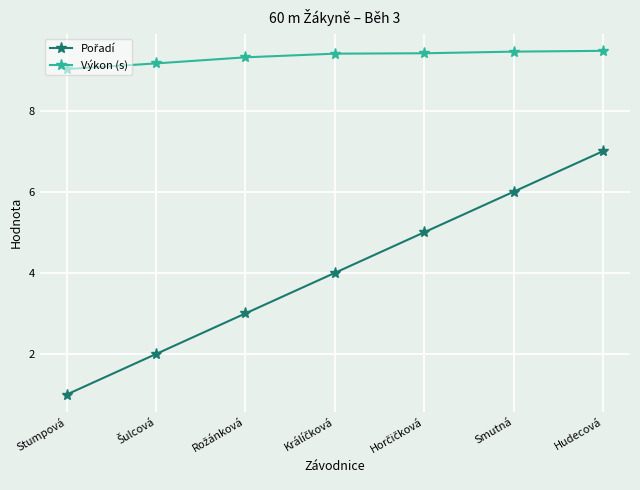

At which category is the sum across all series the highest?

Hudecová